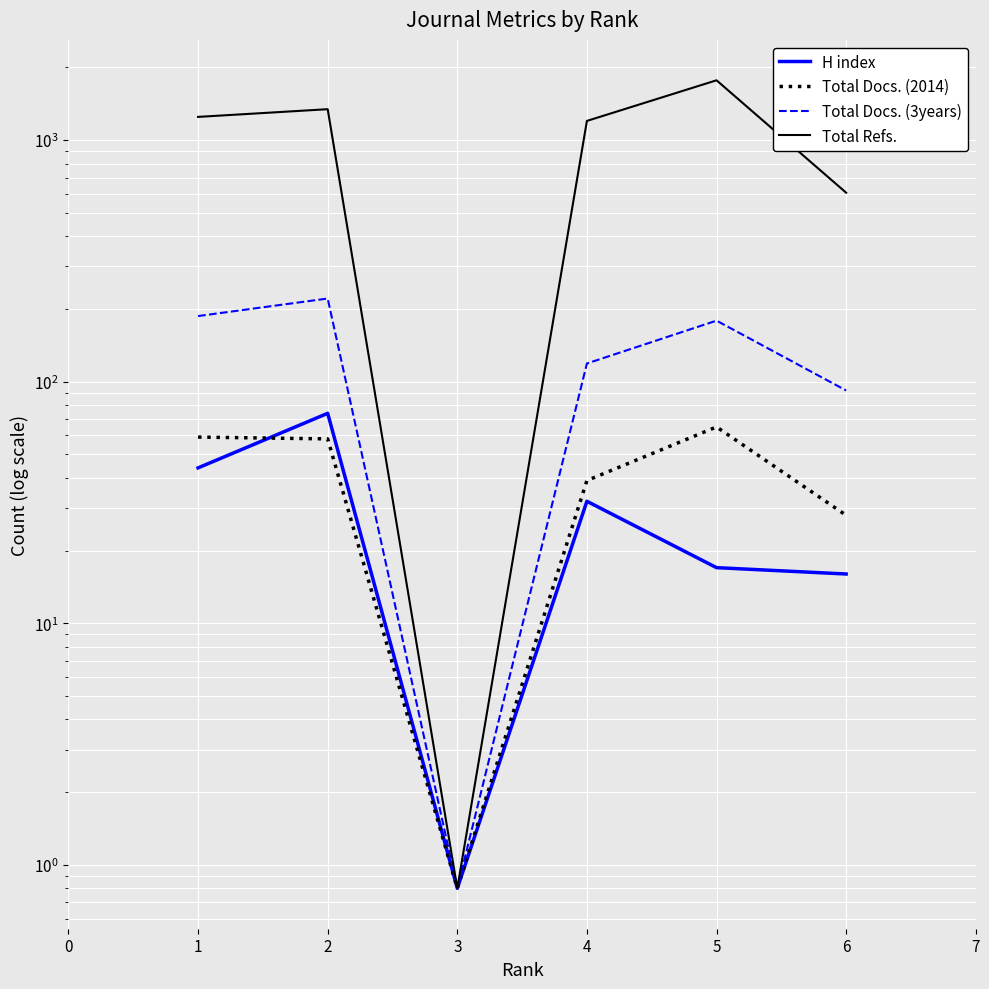

How many distinct data groups are displayed?

4